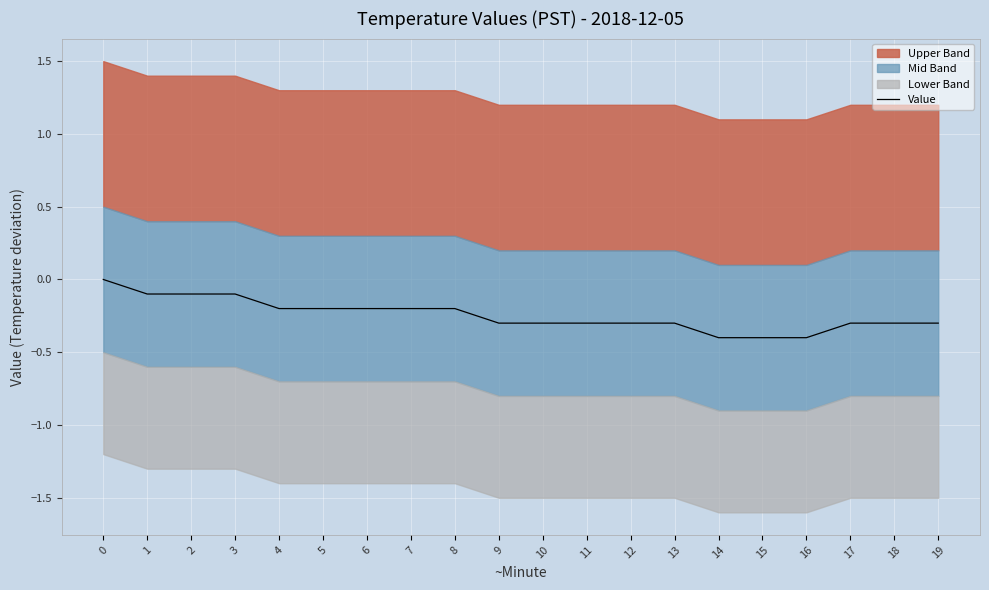

List the labels in order of value, smallest first.

14, 15, 16, 9, 10, 11, 12, 13, 17, 18, 19, 4, 5, 6, 7, 8, 1, 2, 3, 0